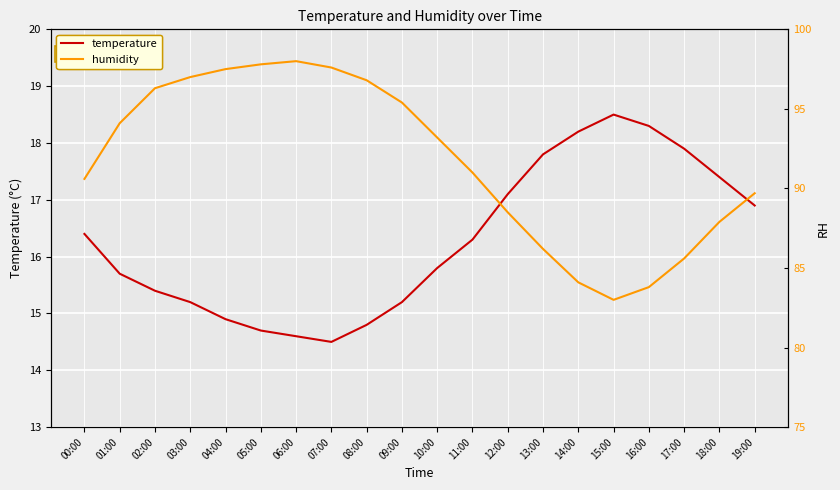

What is the label of the 18th point from the right?

02:00